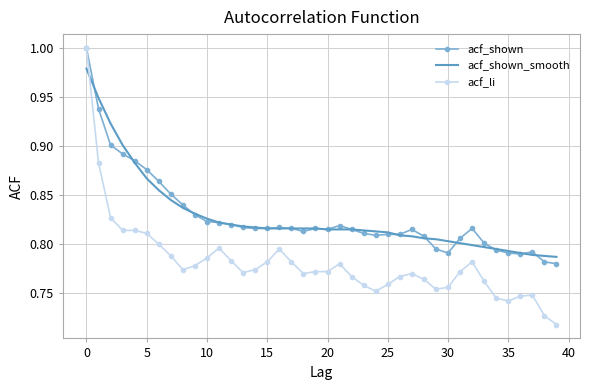

Which series has the largest range (max minus min)?

acf_li